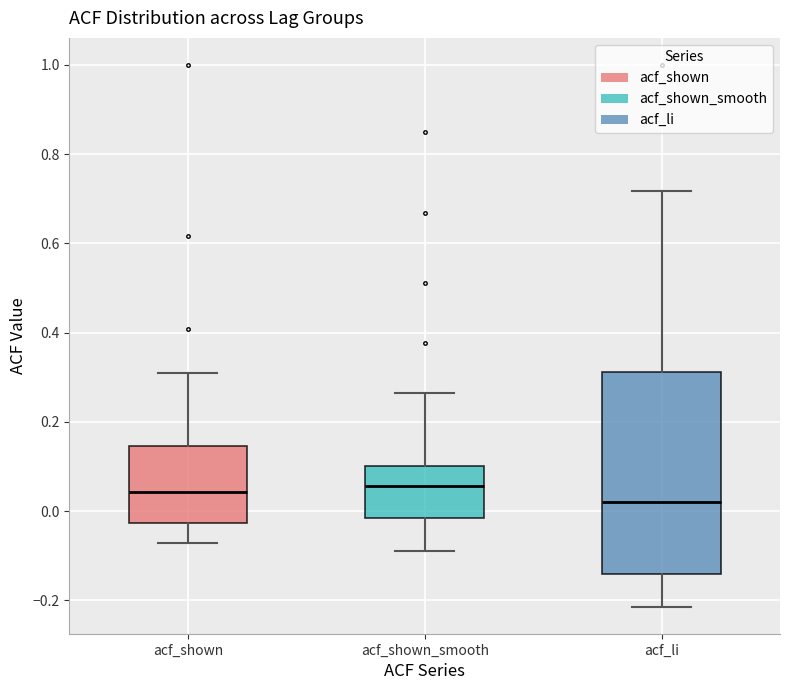

Which box is the tallest, from its lower edge to its upper edge?

acf_li